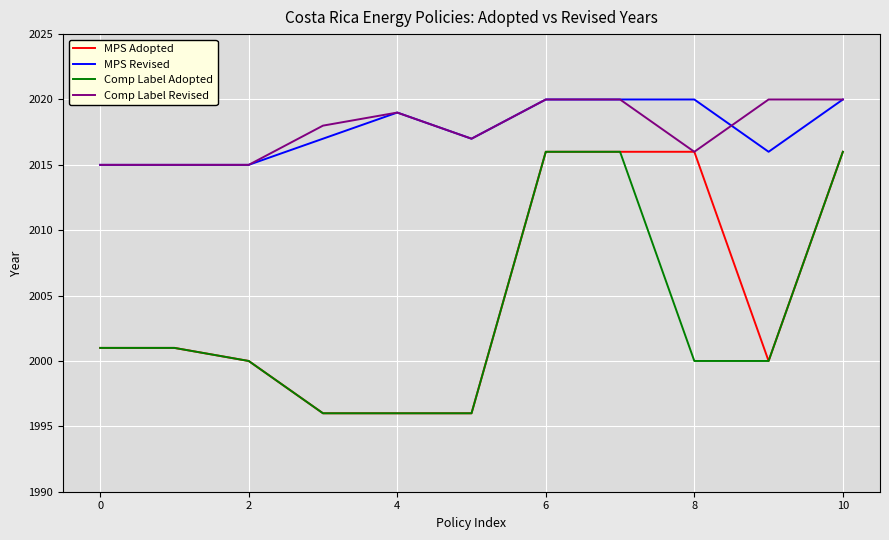

How many lines are shown in the chart?

4